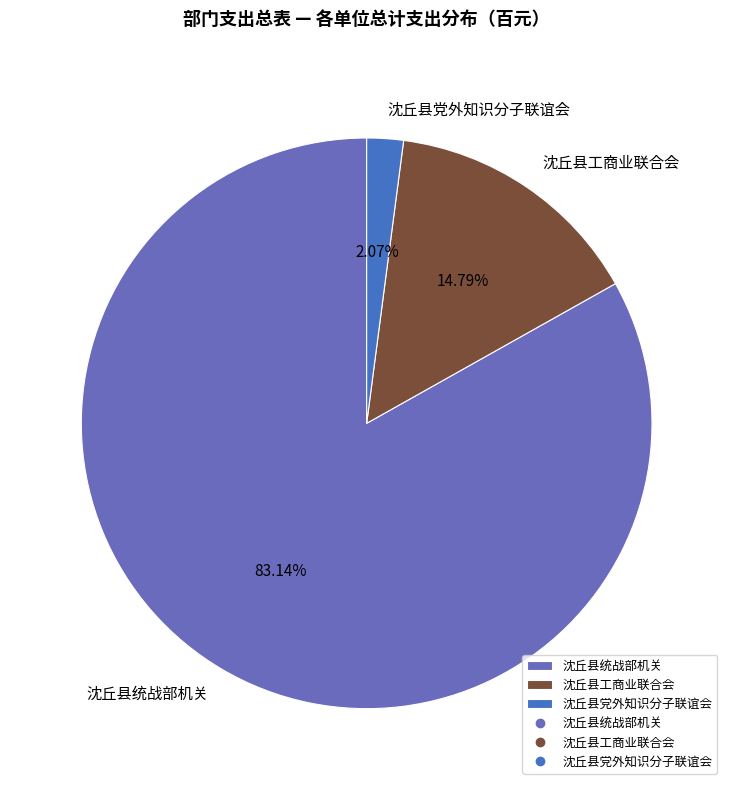

Does 沈丘县工商业联合会 represent more than half of the total?

No